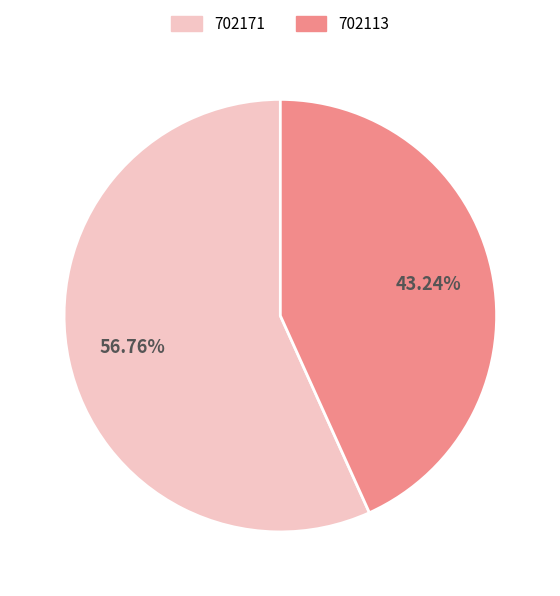

Which slice represents more than half of the pie?

702171